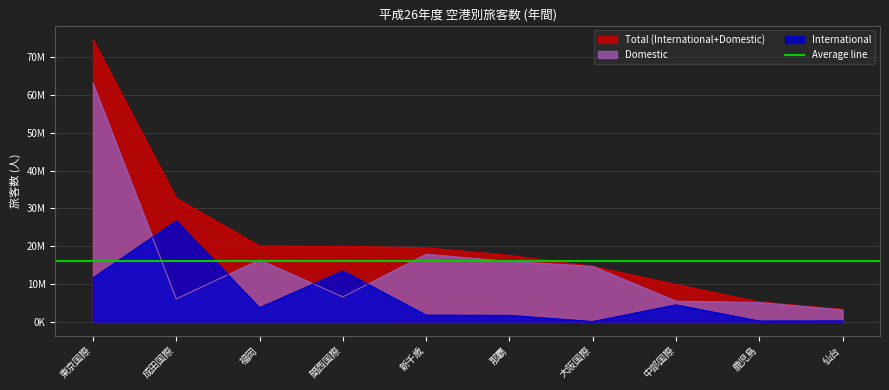

List the labels in order of International value, largest first.

成田国際, 関西国際, 東京国際, 中部国際, 福岡, 新千歳, 那覇, 仙台, 鹿児島, 大阪国際